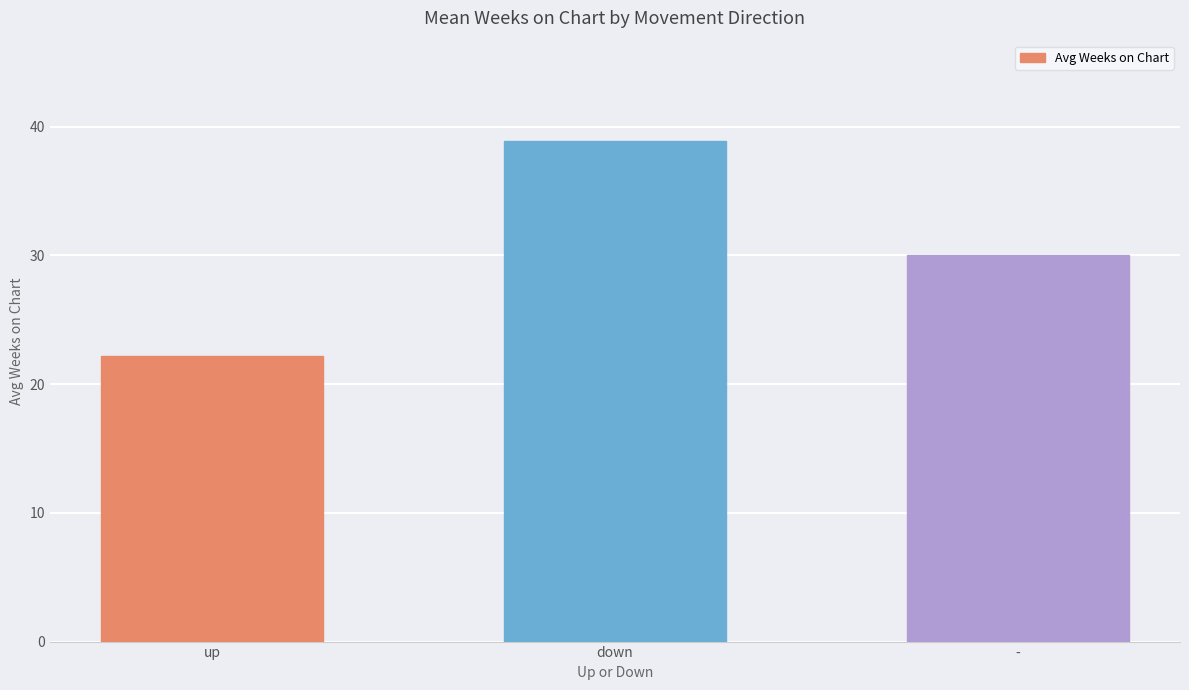

What is the label of the 2nd bar from the left?

down